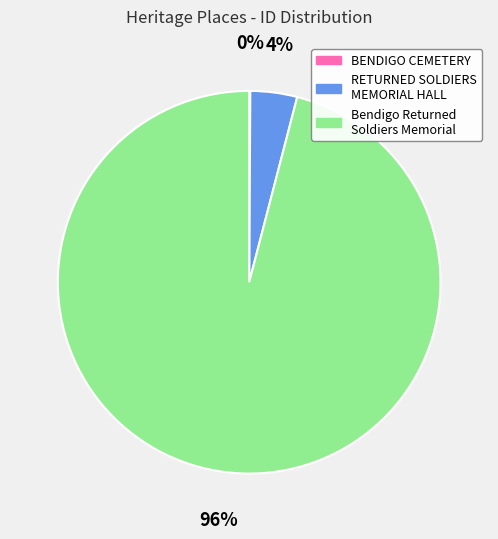

The Bendigo Returned Soldiers Memorial slice represents 81% of the pie. True or false?

False